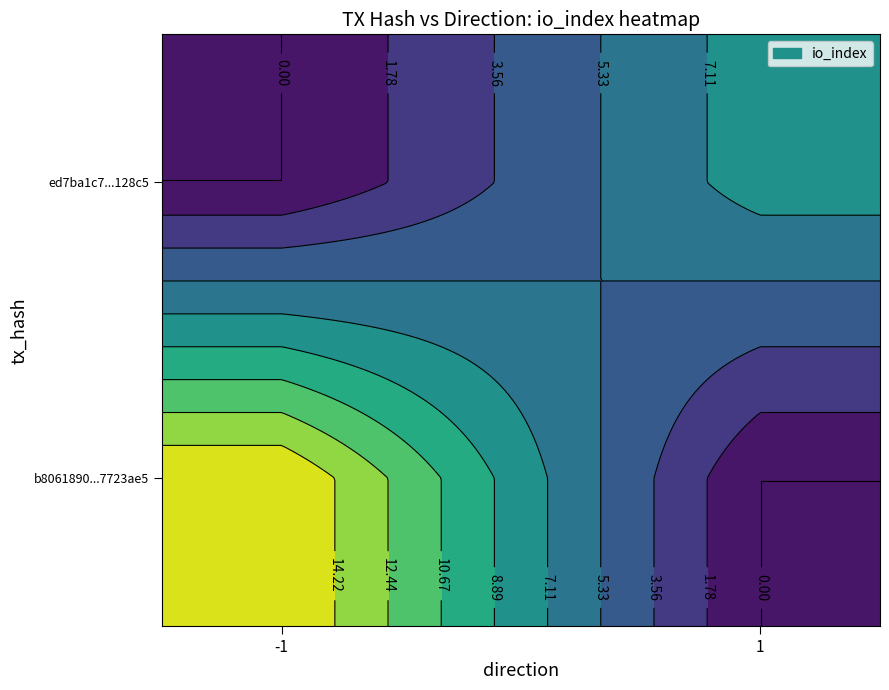

The value of b8061890b07e6884439df1b71813626d7723ae5 at direction is -1. True or false?

True